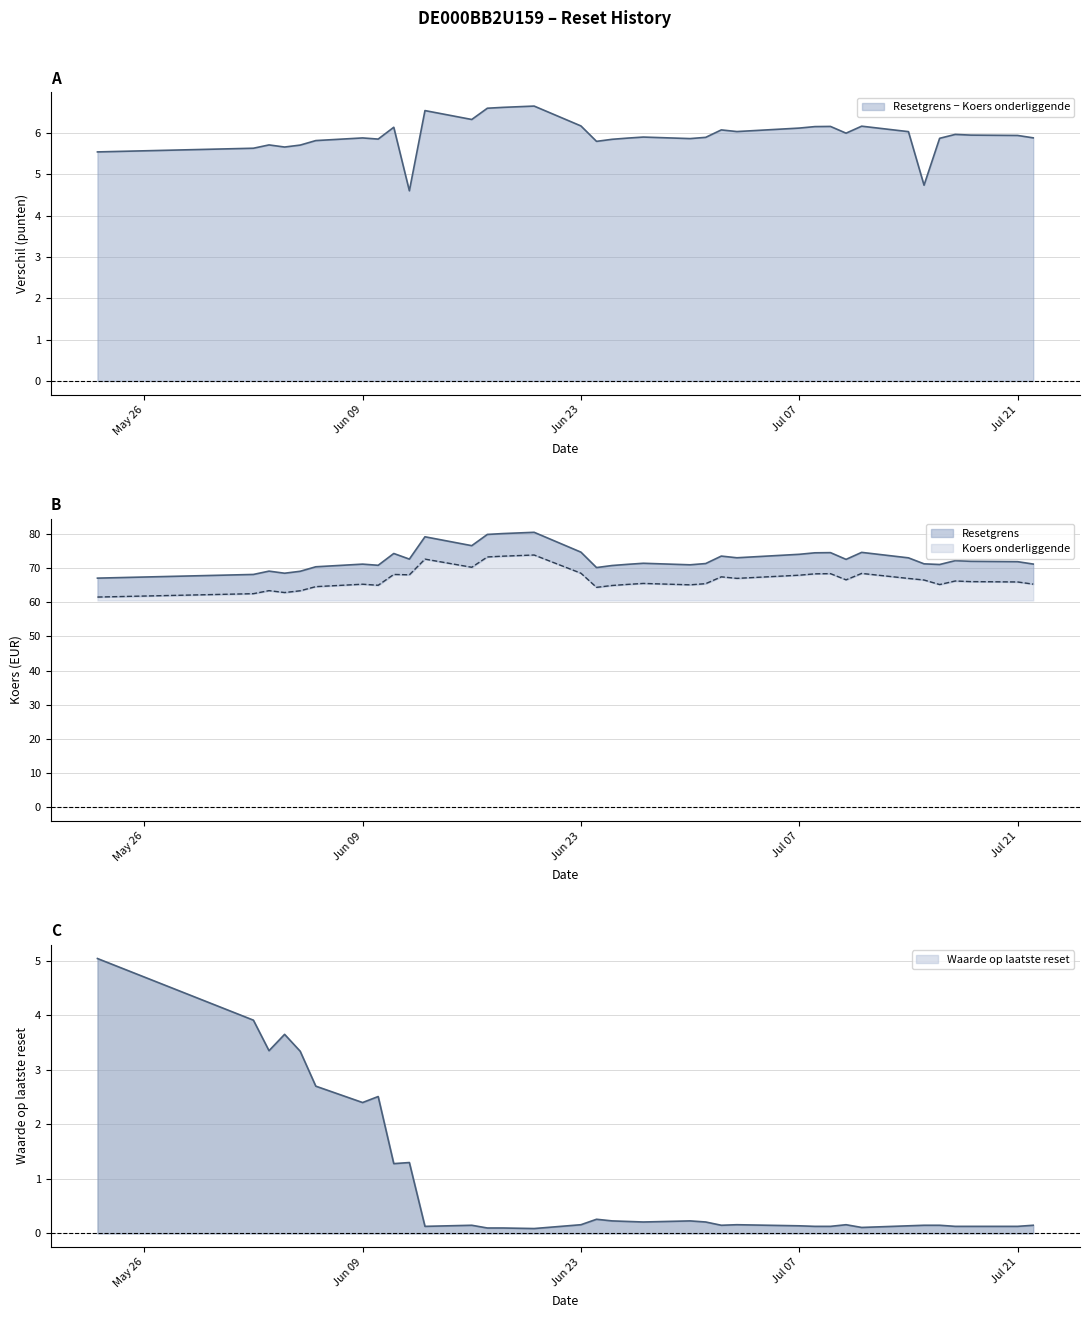

How many interior local peaks does the Waarde op laatste reset series have?

8